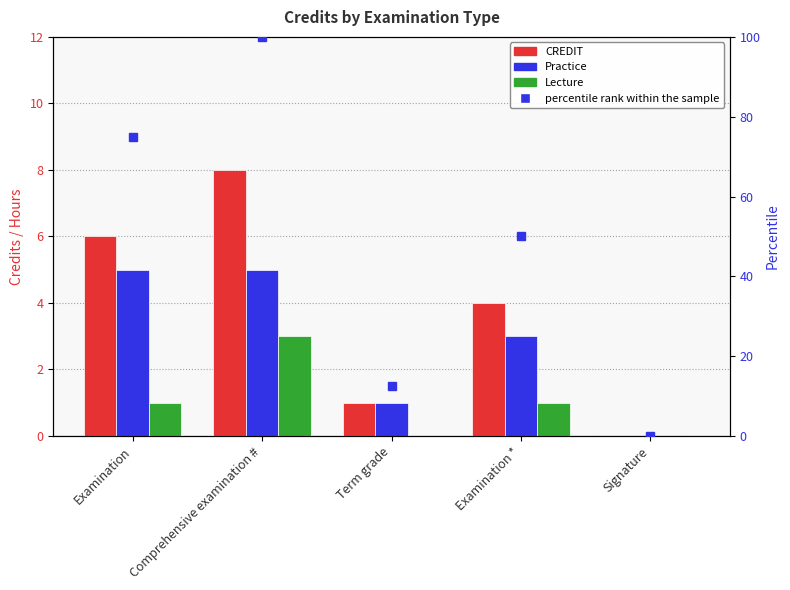

Reading right to left, what are all the values shown in this chart?

CREDIT: Signature=0	Examination *=4	Term grade=1	Comprehensive examination #=8	Examination=6
Practice: Signature=0	Examination *=3	Term grade=1	Comprehensive examination #=5	Examination=5
Lecture: Signature=0	Examination *=1	Term grade=0	Comprehensive examination #=3	Examination=1